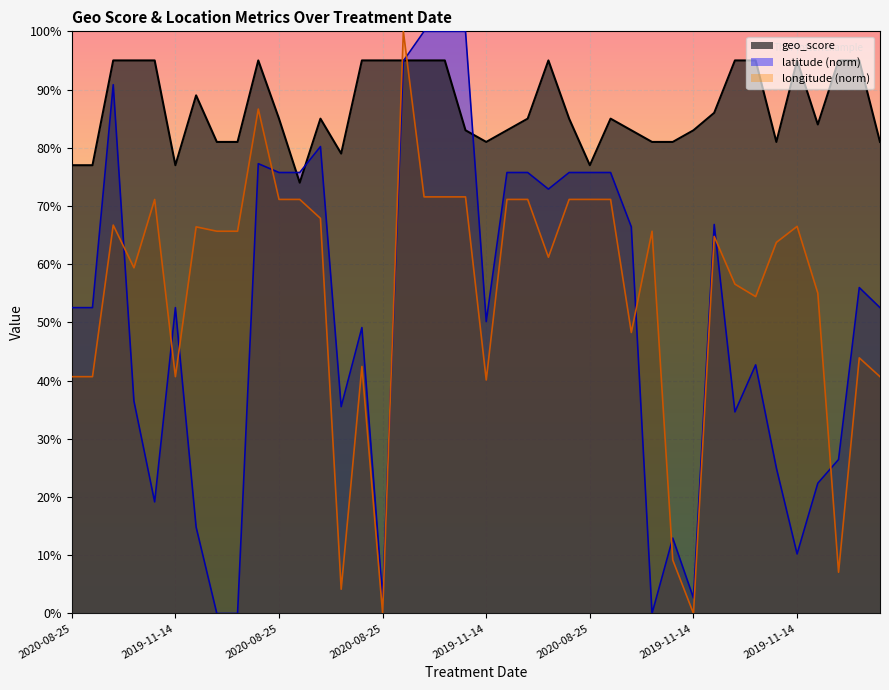

What is the change in value from 2019-11-14 to 2019-11-14?

+0.1